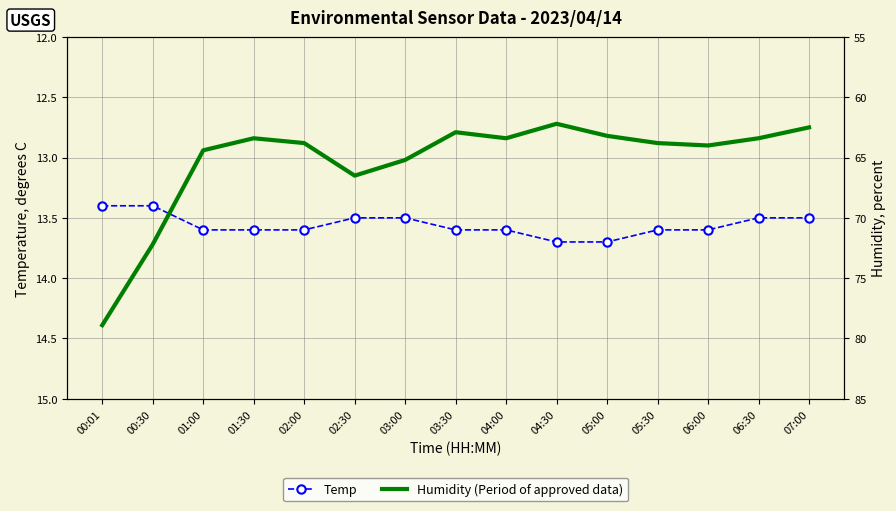

What is the total value across all series at 01:00?

78.0